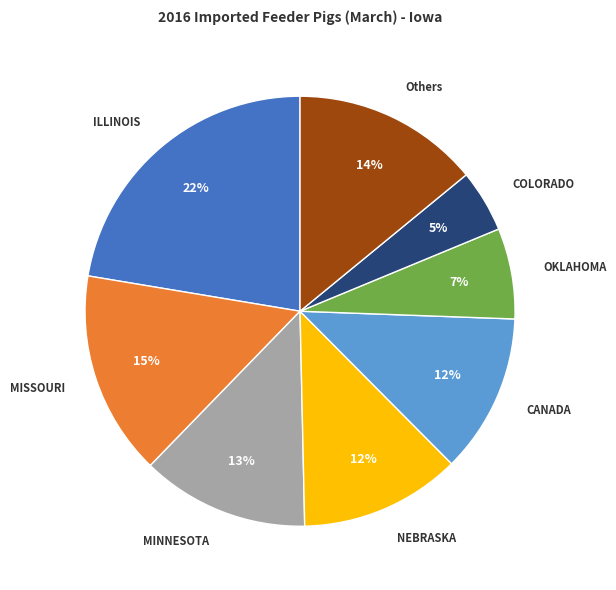

Does any single category account for the majority?

No